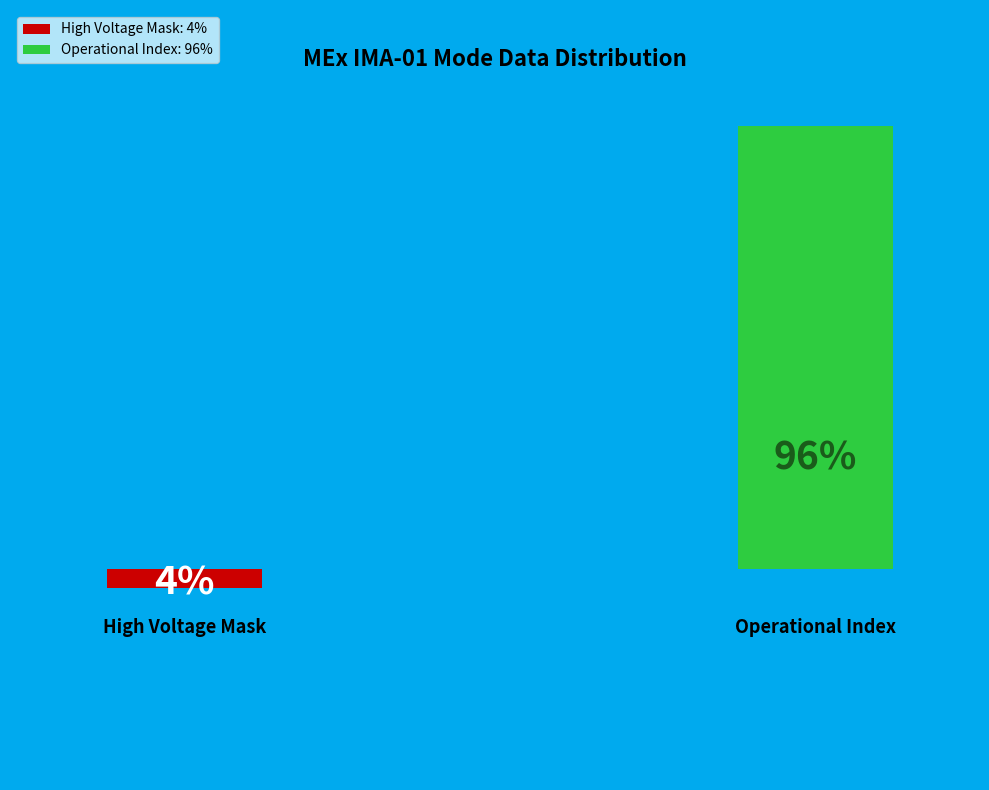

Rank the categories by value from highest to lowest.

Operational Index, High Voltage Mask